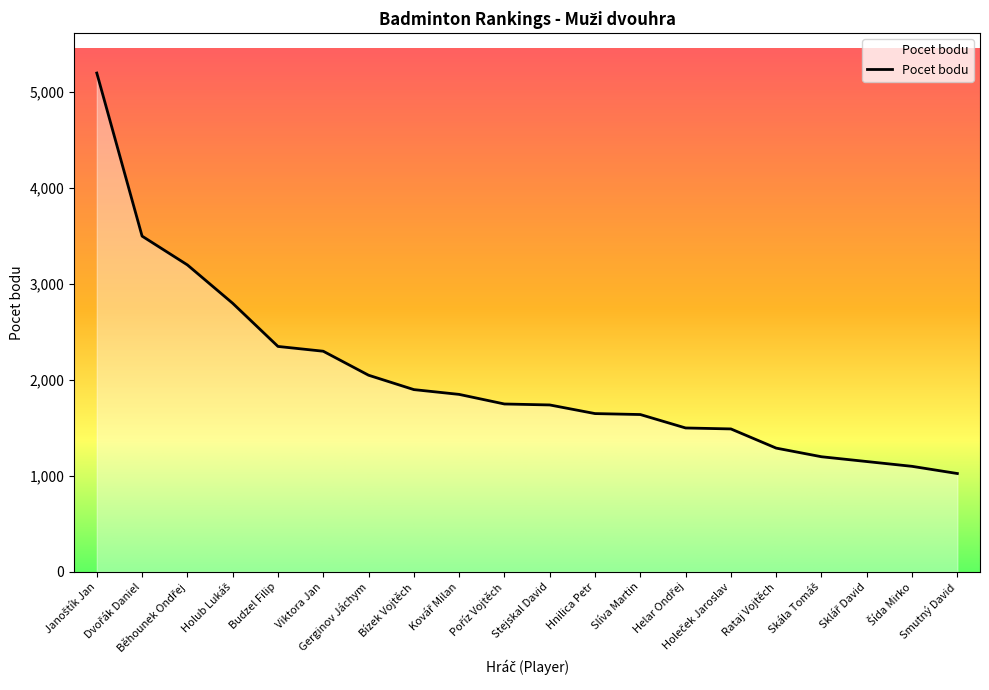

What is the difference between the maximum and minimum values?

4175